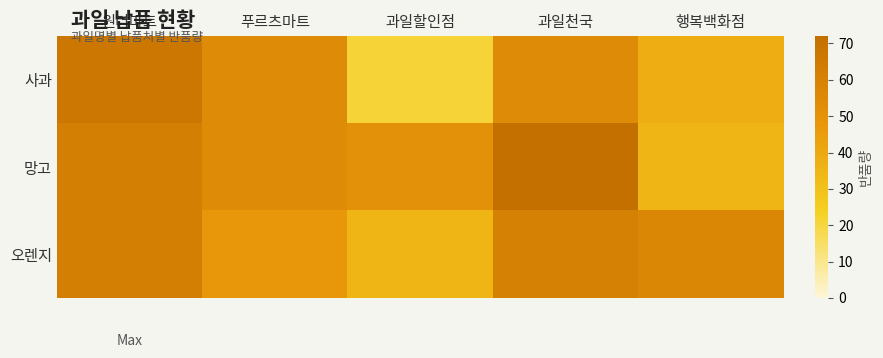

Rank the series by their average value, from highest to lowest.

망고, 오렌지, 사과